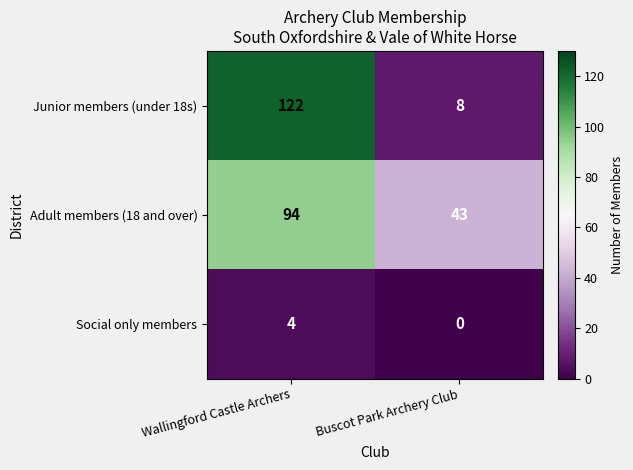

At Wallingford Castle Archers, list the series in order from smallest to largest.

Social only members, Adult members (18 and over), Junior members (under 18s)